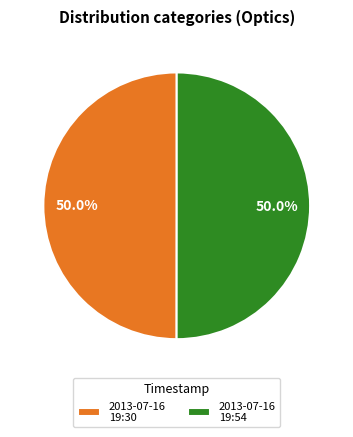

What portion of the pie excludes 2013-07-16 19:54?

50.0%